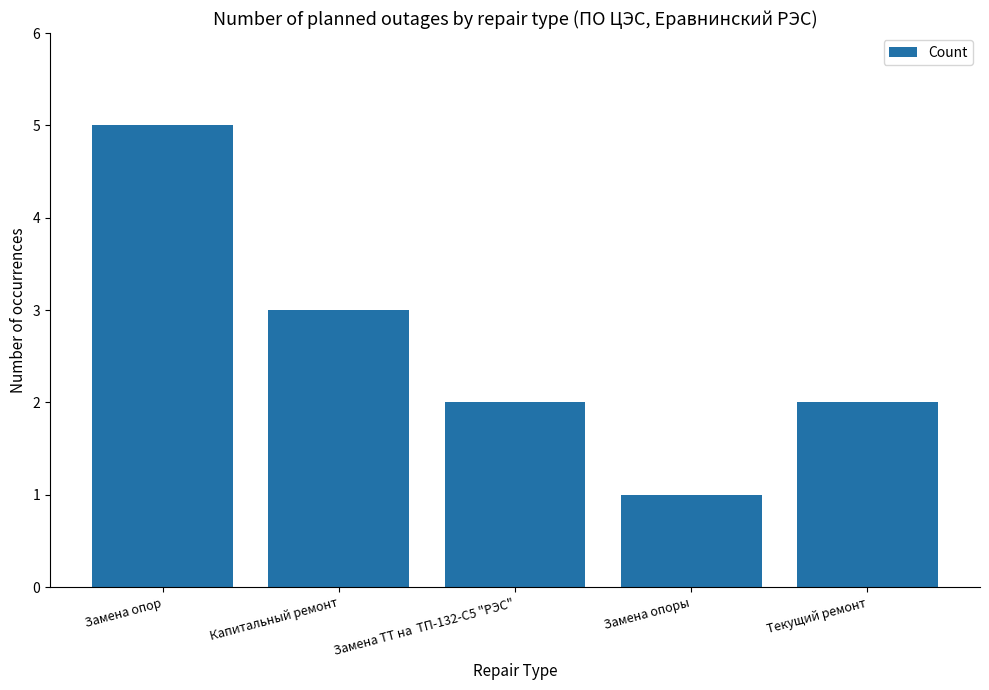

How many values are between 2 and 3?

3